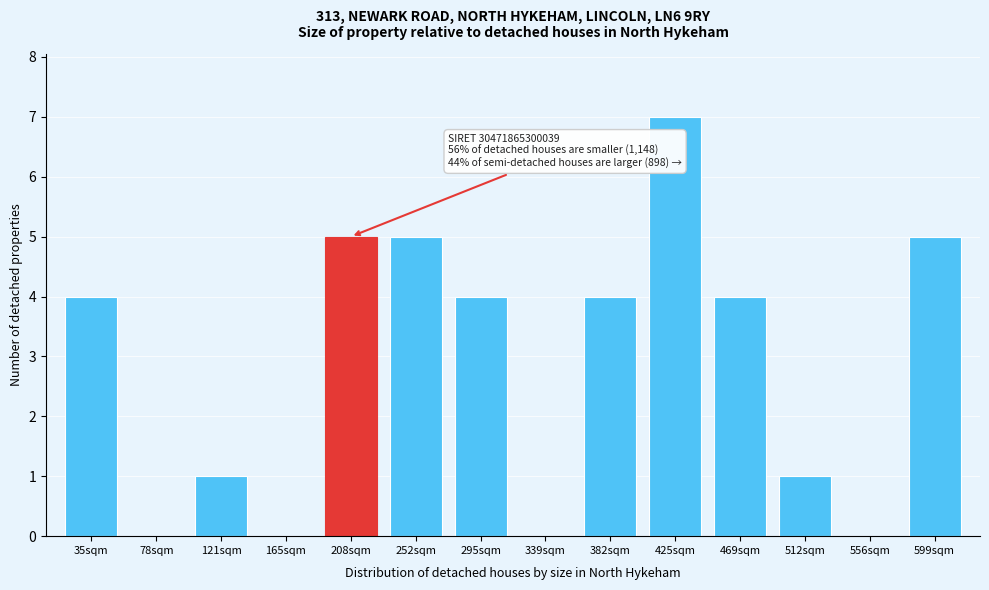

Reading left to right, transcribe all the data shown in this chart.

35sqm=4	78sqm=0	121sqm=1	165sqm=0	208sqm=5	252sqm=5	295sqm=4	339sqm=0	382sqm=4	425sqm=7	469sqm=4	512sqm=1	556sqm=0	599sqm=5